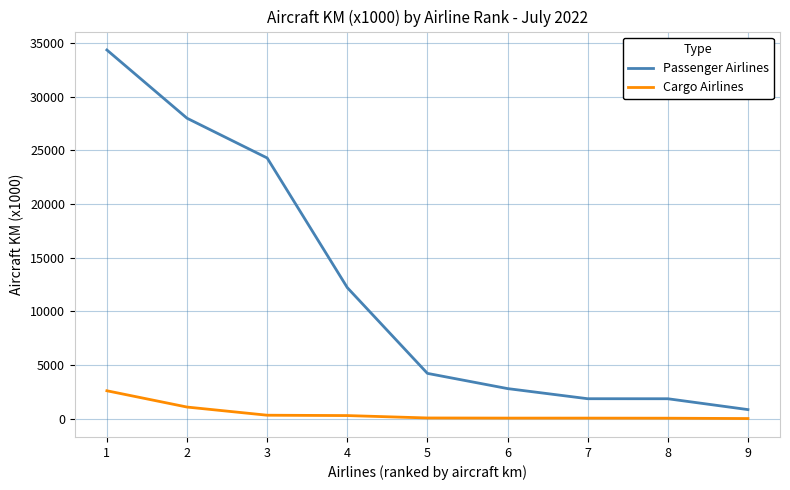

True or false: Cargo Airlines and Passenger Airlines cross at least once.

False